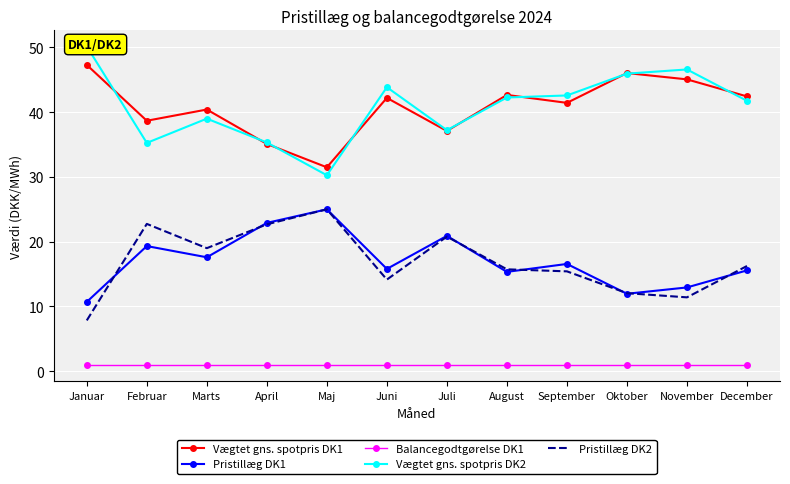

At which label does Pristillæg DK2 reach its peak?

Maj